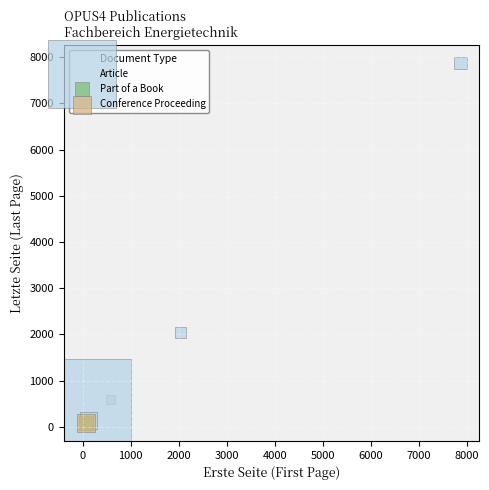

What are all the series names shown in the legend?

Article, Part of a Book, Conference Proceeding